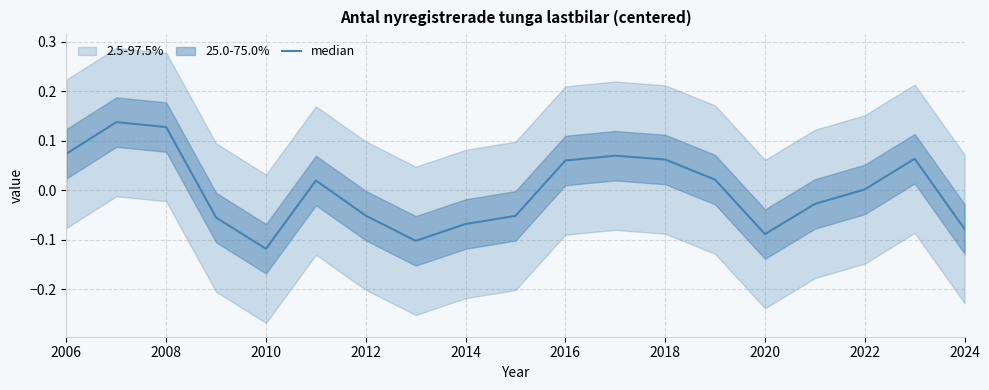

How many values are below 0?

9